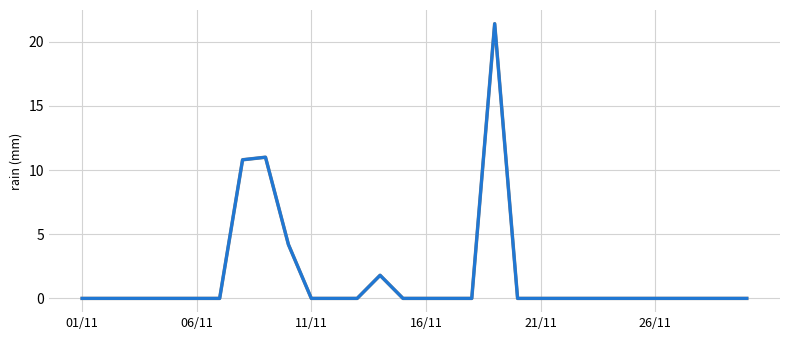

Does the chart display data point markers on the line(s)?

No